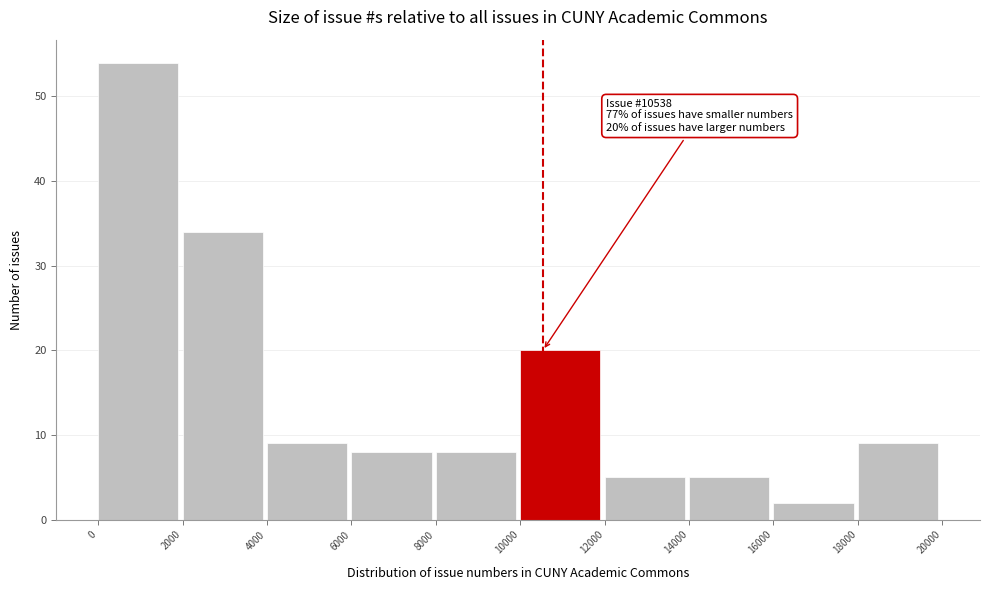

Which range on the x-axis has the tallest bar?

0 to 2000